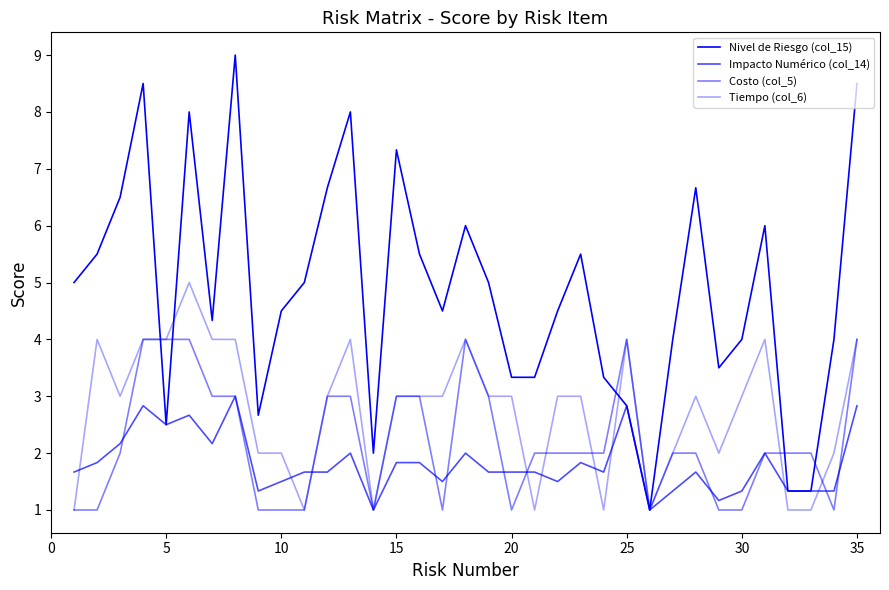

In Nivel de Riesgo (col_15), how many points are lower than both neighbors (excluding endpoints)?

7